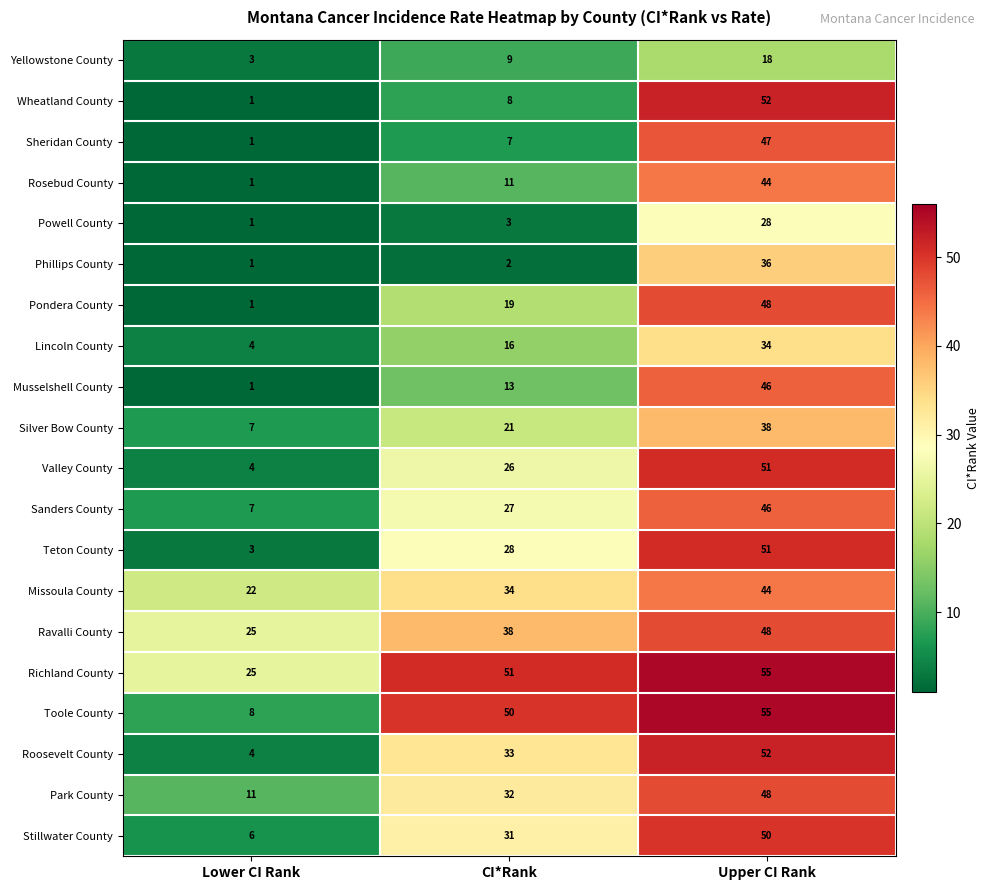

Which series has the largest range (max minus min)?

Wheatland County